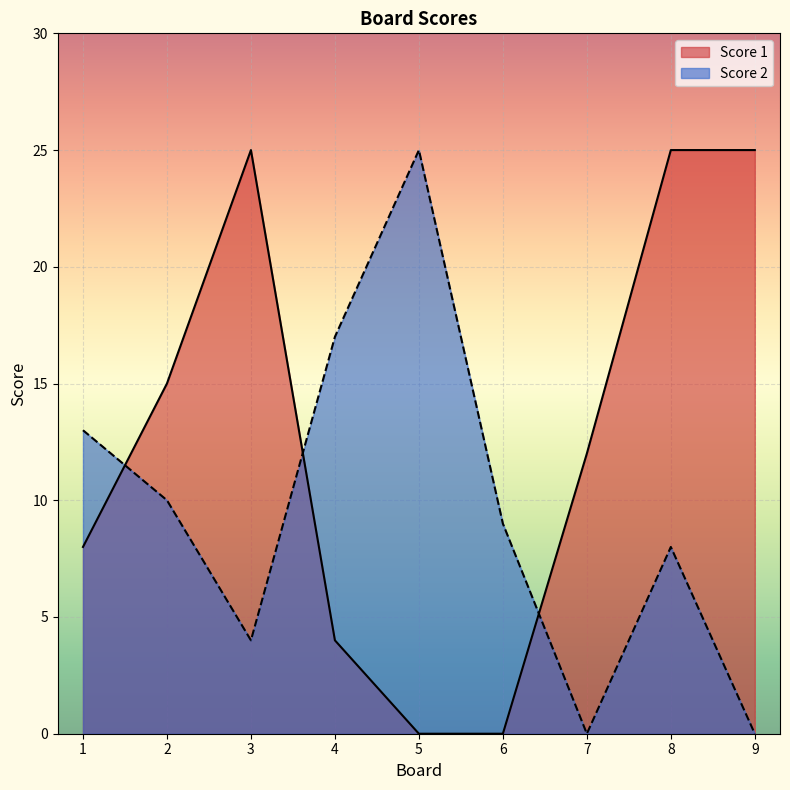

Rank the categories by Score 1 value from lowest to highest.

5, 6, 4, 1, 7, 2, 3, 8, 9